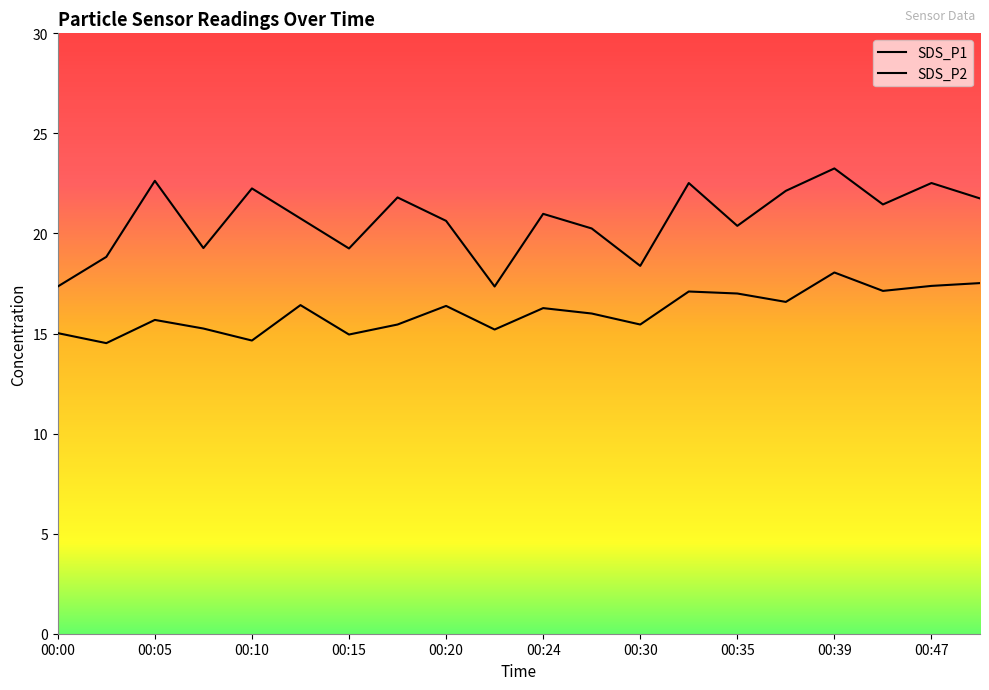

What is the value of the SDS_P1 point at the 11th from the left?

21.0